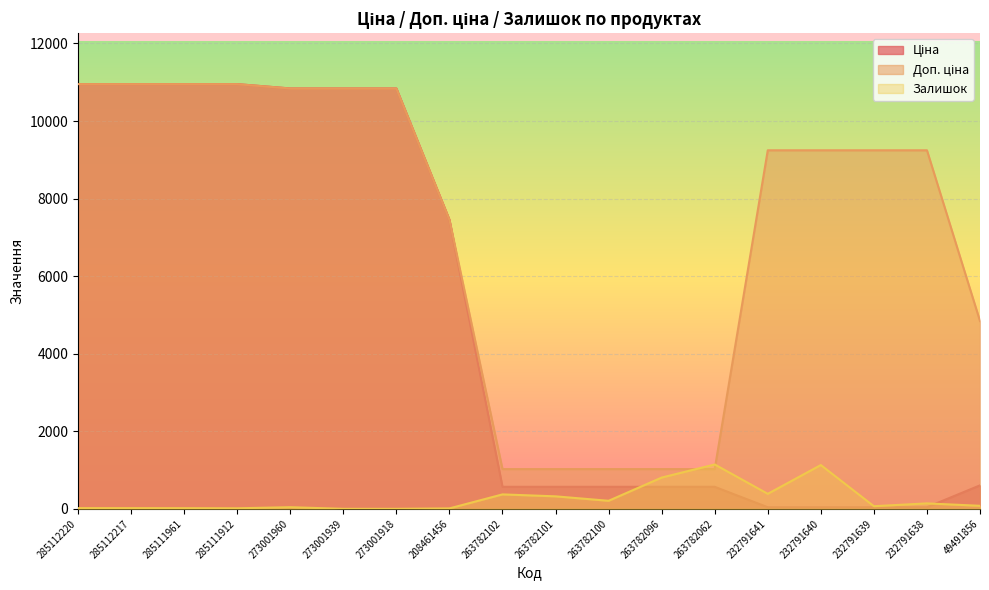

True or false: Ціна and Доп. ціна intersect in this chart.

False